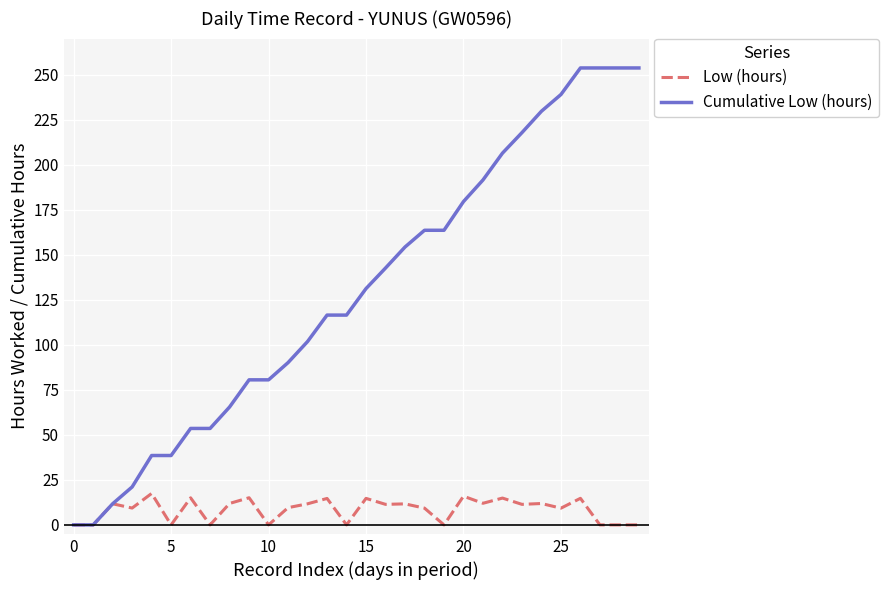

How many lines are shown in the chart?

2